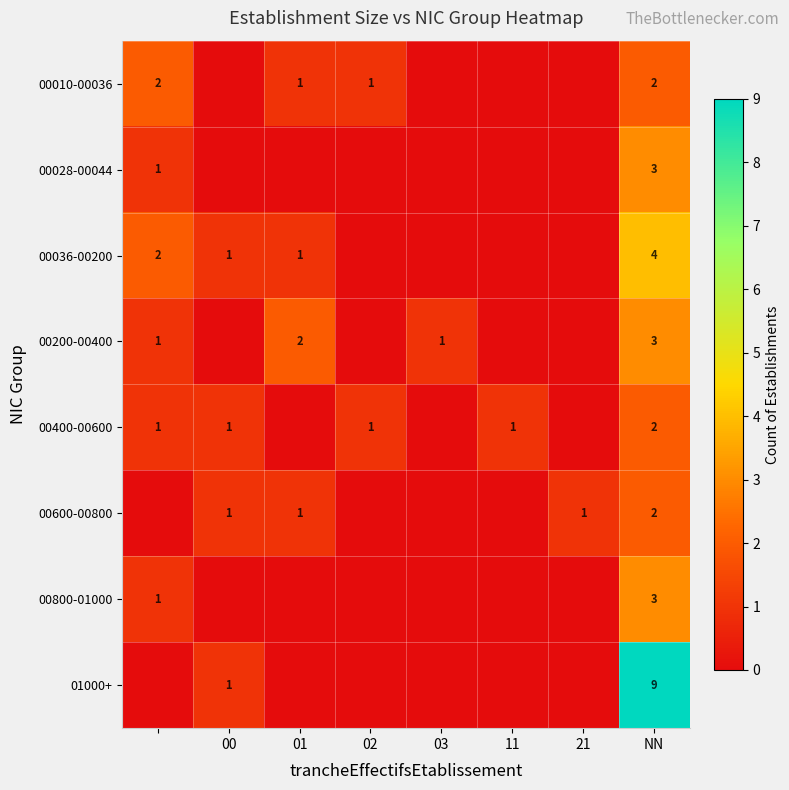

What is the total value across all series at NN?

28